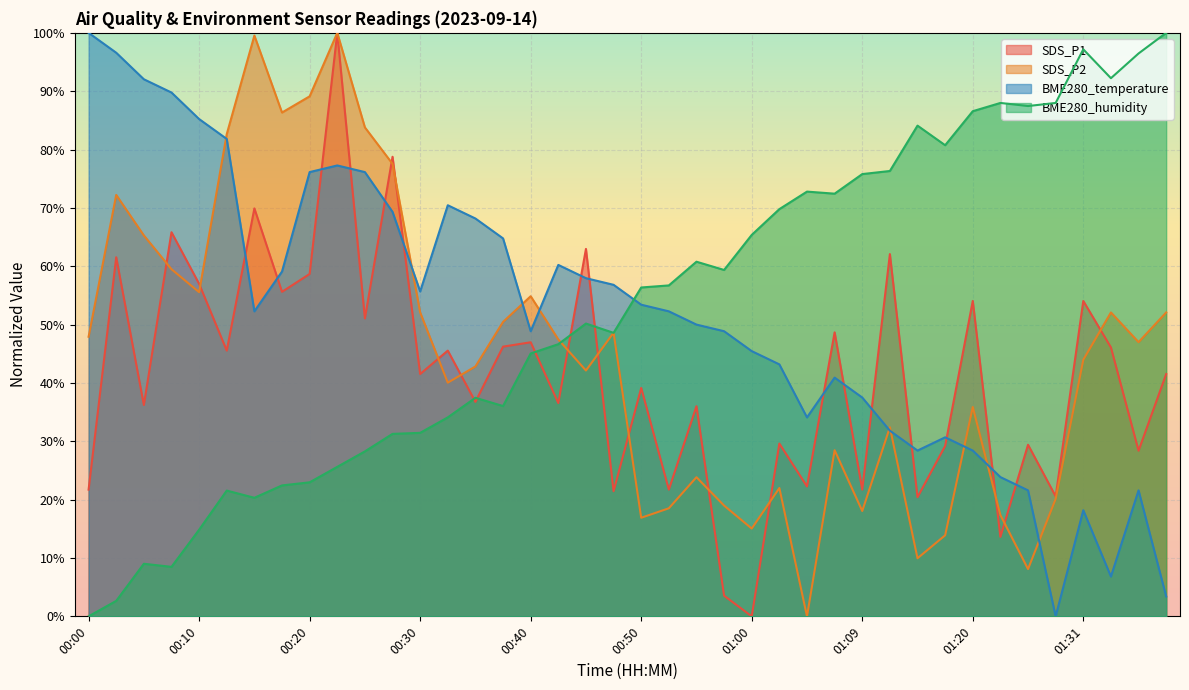

Reading left to right, what are all the values shown in this chart?

SDS_P1: 21.7	61.5	36.2	65.8	57.0	45.5	69.9	55.6	58.7	100.0	51.1	78.8	41.5	45.5	36.8	46.2	47.0	36.6	63.0	21.4	39.1	21.7	36.0	3.5	0.0	29.6	22.3	48.7	21.7	62.1	20.4	29.2	54.1	13.6	29.4	20.6	54.1	46.1	28.4	41.5
SDS_P2: 47.9	72.2	65.3	59.5	55.6	82.6	99.5	86.3	89.1	100.0	83.8	77.5	52.1	40.0	42.8	50.5	54.9	47.5	42.1	48.6	16.9	18.5	23.8	19.0	15.0	22.0	0.0	28.5	18.1	32.4	10.0	13.9	35.9	17.4	8.1	20.1	44.0	52.1	47.0	52.1
BME280_temperature: 100.0	96.6	92.0	89.8	85.2	81.8	52.3	59.1	76.1	77.3	76.1	69.3	55.7	70.5	68.2	64.8	48.9	60.2	58.0	56.8	53.4	52.3	50.0	48.9	45.5	43.2	34.1	40.9	37.5	31.8	28.4	30.7	28.4	23.9	21.6	0.0	18.2	6.8	21.6	3.4
BME280_humidity: 0.0	2.7	9.0	8.5	14.8	21.6	20.3	22.4	23.0	25.6	28.3	31.3	31.4	34.1	37.5	36.0	45.1	46.6	50.2	48.6	56.4	56.7	60.8	59.4	65.4	69.8	72.8	72.4	75.8	76.3	84.1	80.7	86.6	88.0	87.5	88.0	97.2	92.2	96.5	100.0